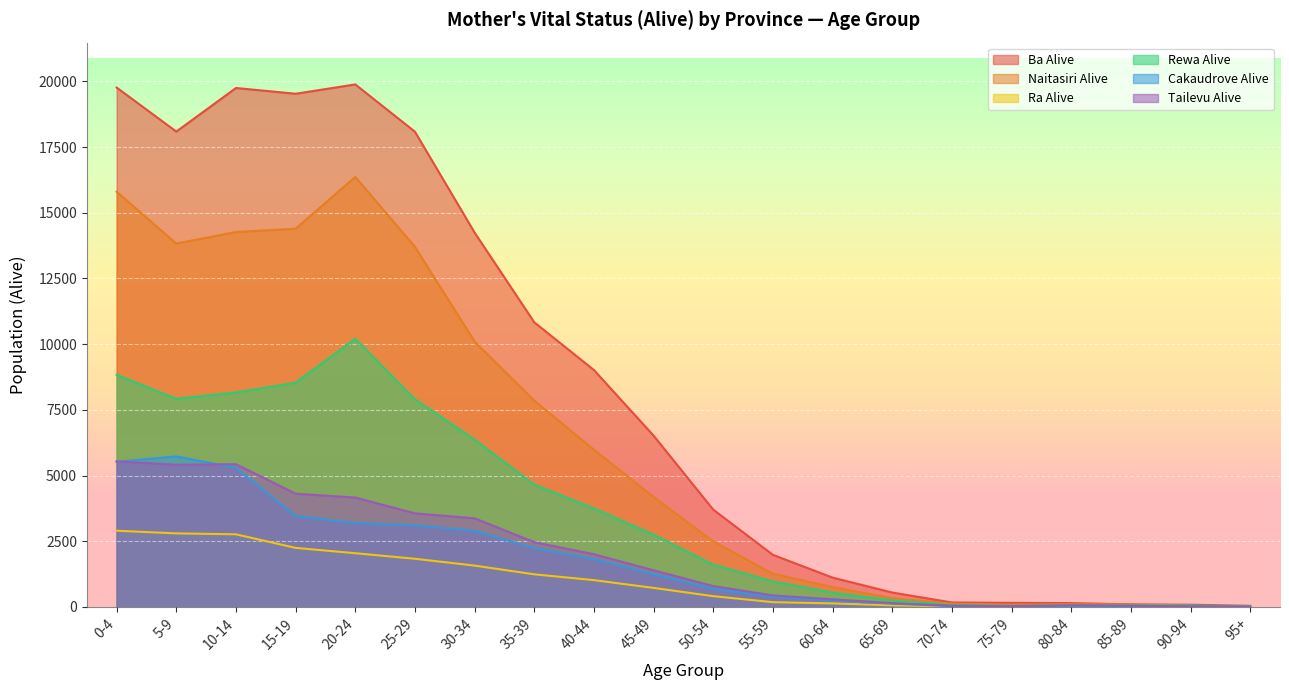

At how many categories does at least one series exceed 4184?

10